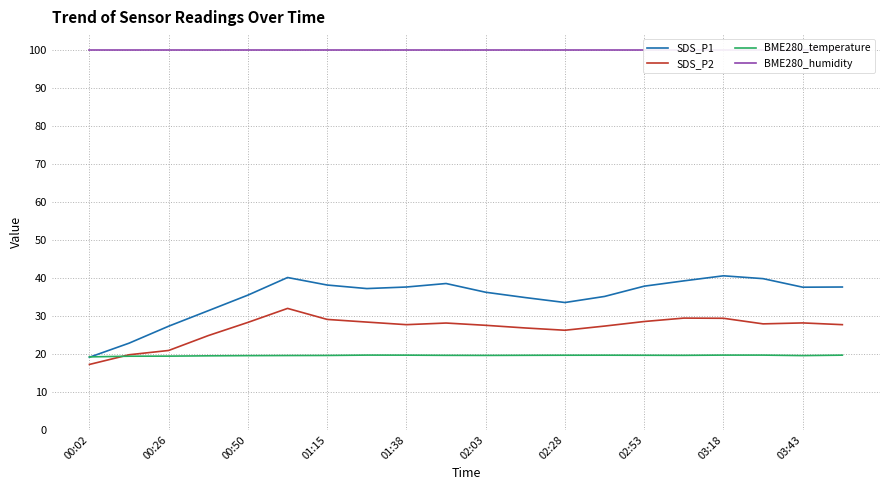

What value does the BME280_humidity series have at 13?

100.0